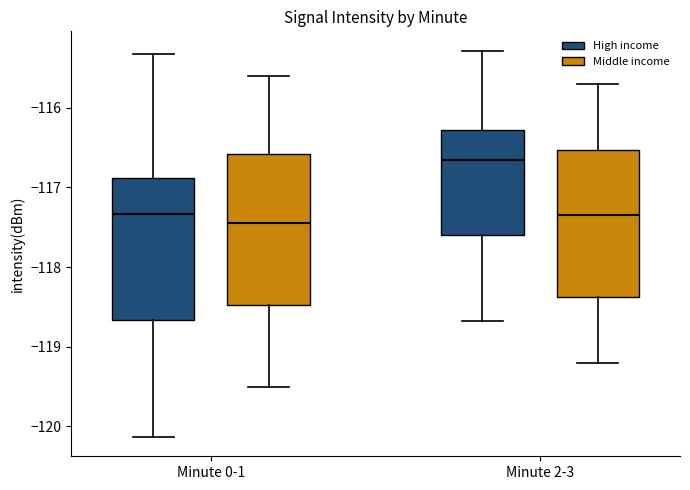

Reading left to right, read every box against the y-axis: the position of its median line, the range the box covers, and the ends of its whiskers. The values are not printed on the chart, so give them approximately, as read against the axis.

Minute 0-1 (High income): median -117.3, box -118.7 to -116.9, whiskers -120.1 to -115.3
Minute 0-1 (Middle income): median -117.4, box -118.5 to -116.6, whiskers -119.5 to -115.6
Minute 2-3 (High income): median -116.7, box -117.6 to -116.3, whiskers -118.7 to -115.3
Minute 2-3 (Middle income): median -117.3, box -118.4 to -116.5, whiskers -119.2 to -115.7